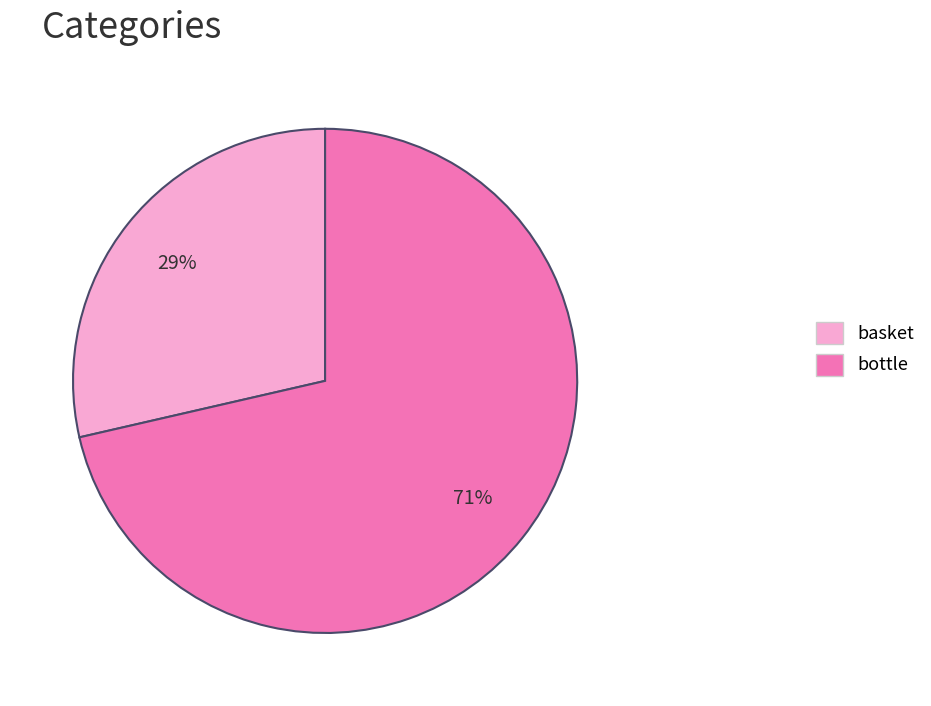

Which has a higher value, bottle or basket?

bottle